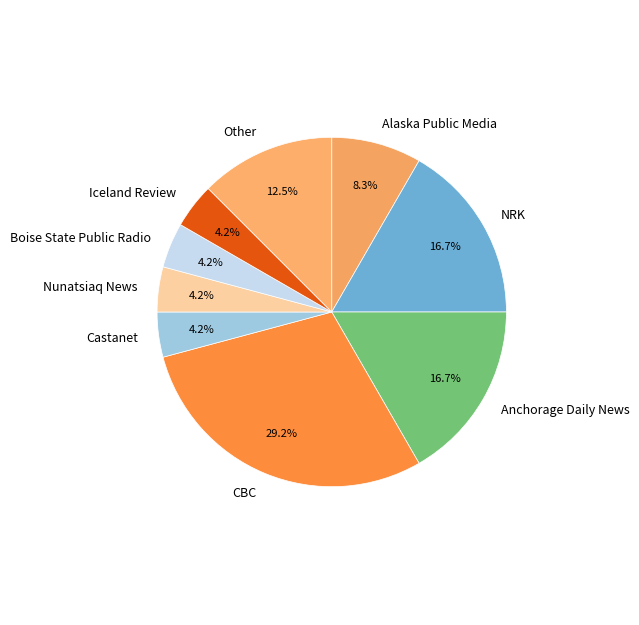

Which category has the biggest portion of the pie?

CBC